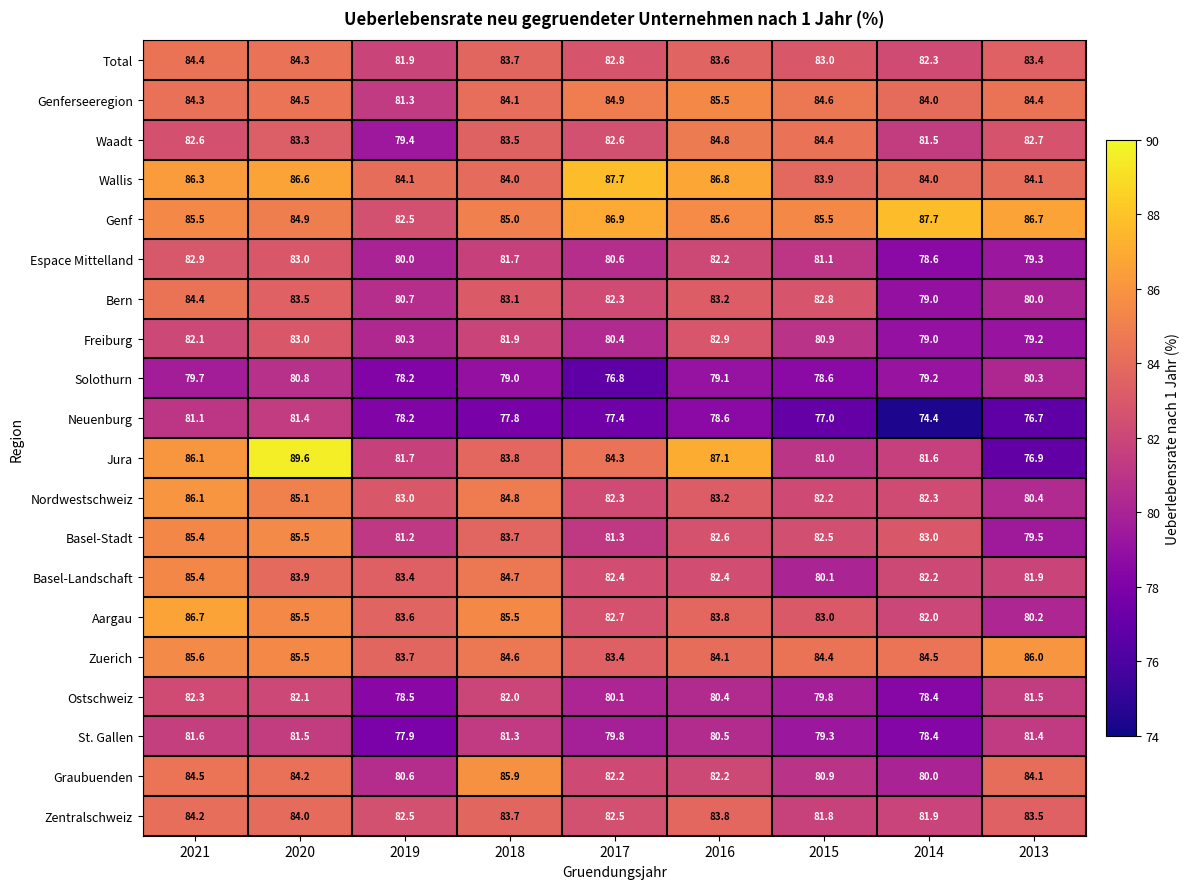

What is the spread (max minus min) of values at 2017?

10.9